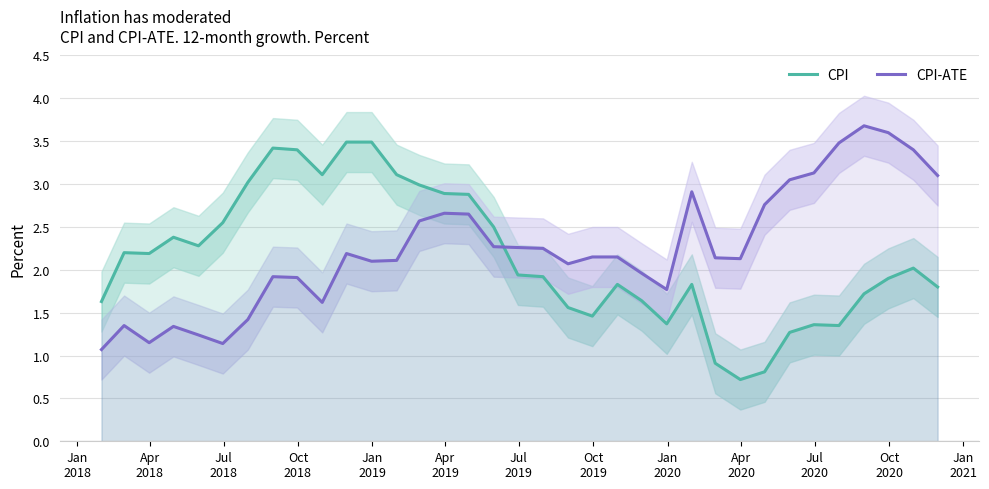

What is the minimum value for CPI?

0.7